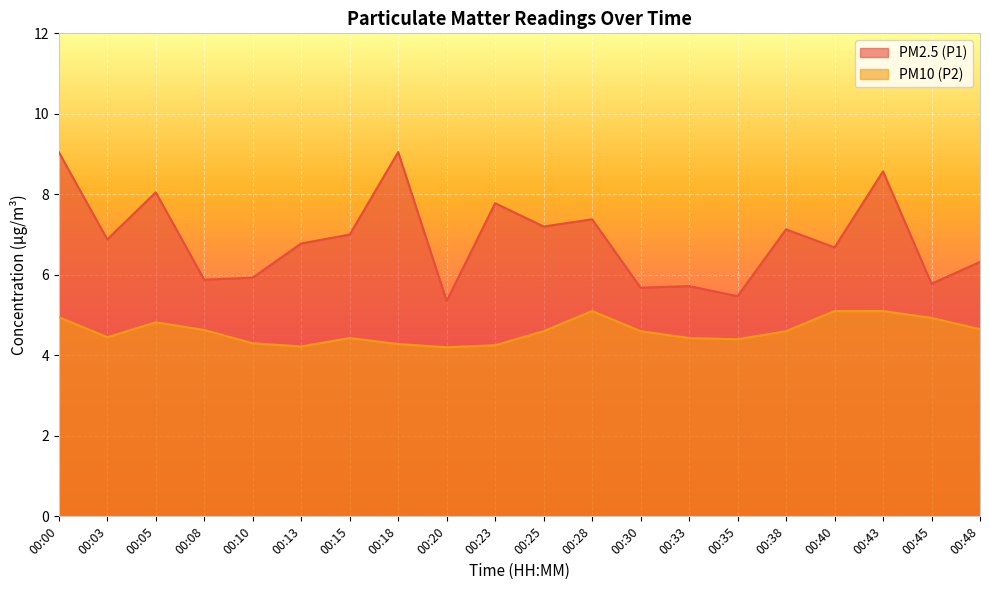

How many interior local peaks does the PM2.5 (P1) series have?

7